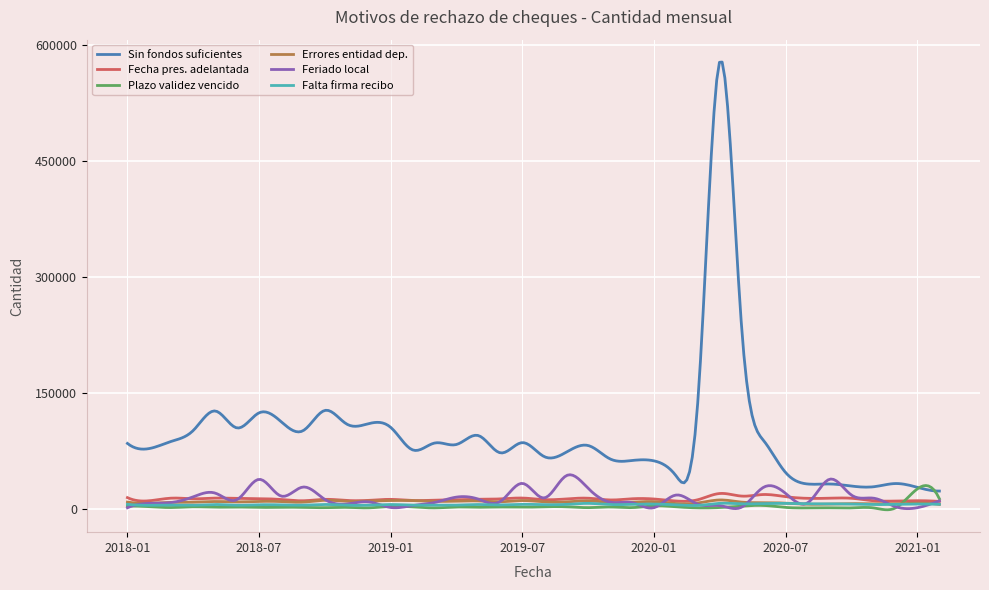

Which series has the largest range (max minus min)?

Sin fondos suficientes